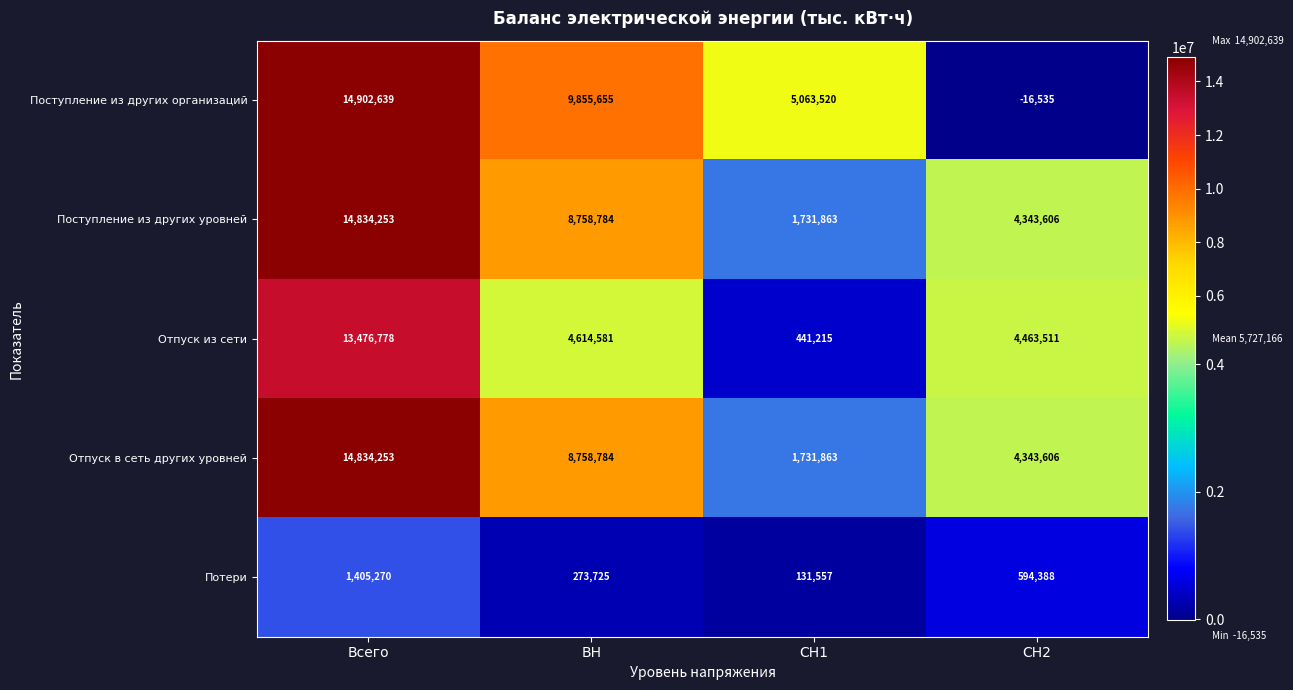

What is the difference between the highest and lowest values at СН1?

4931963